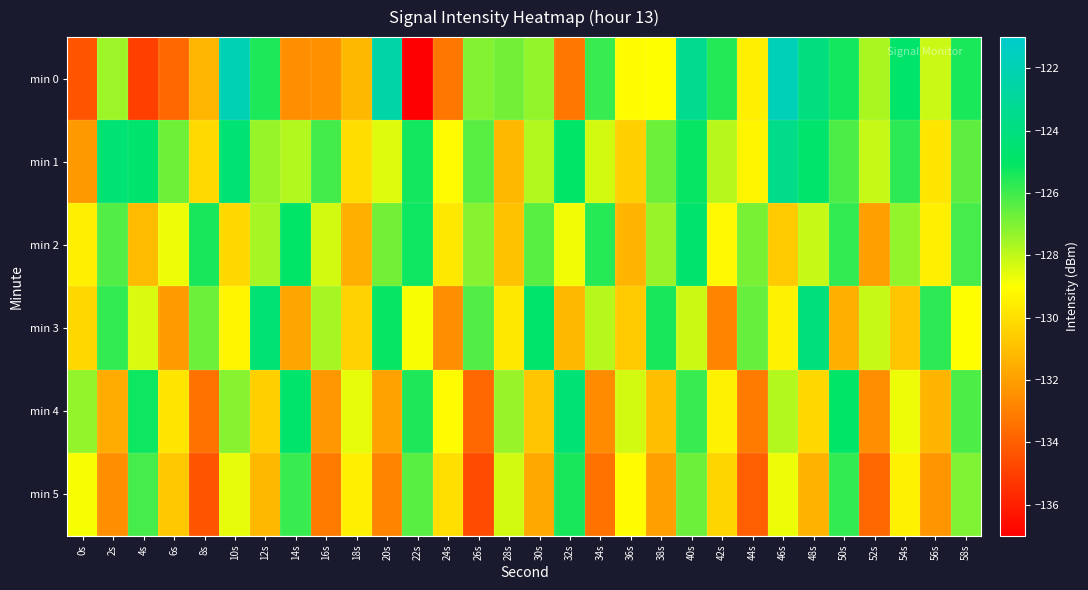

Which series has the largest total across all categories?

min 1